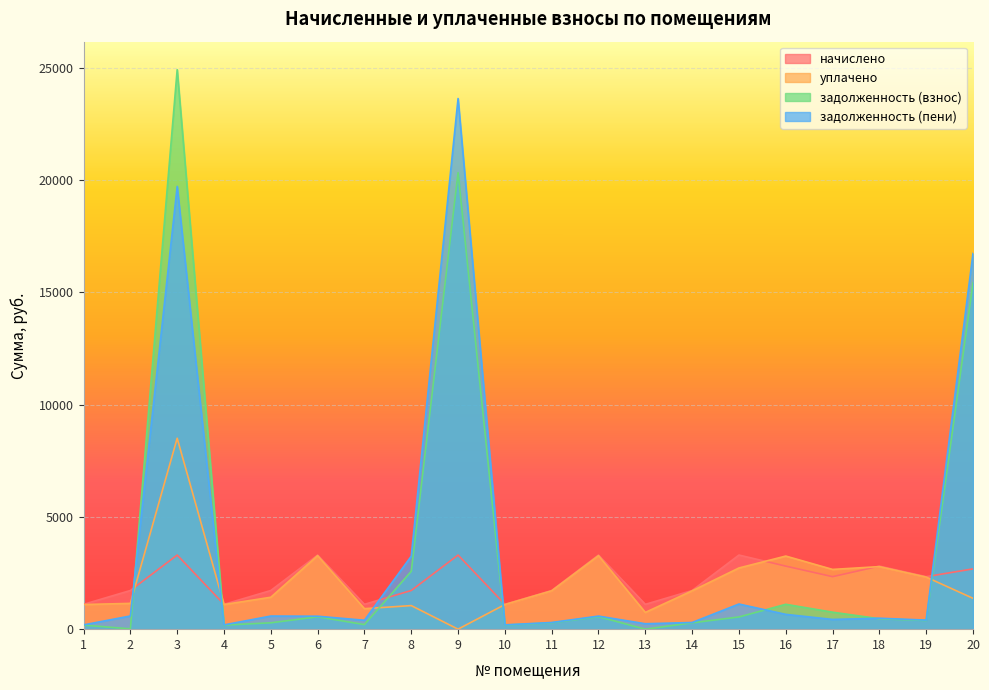

What is the total value across all series at 7?

2619.0